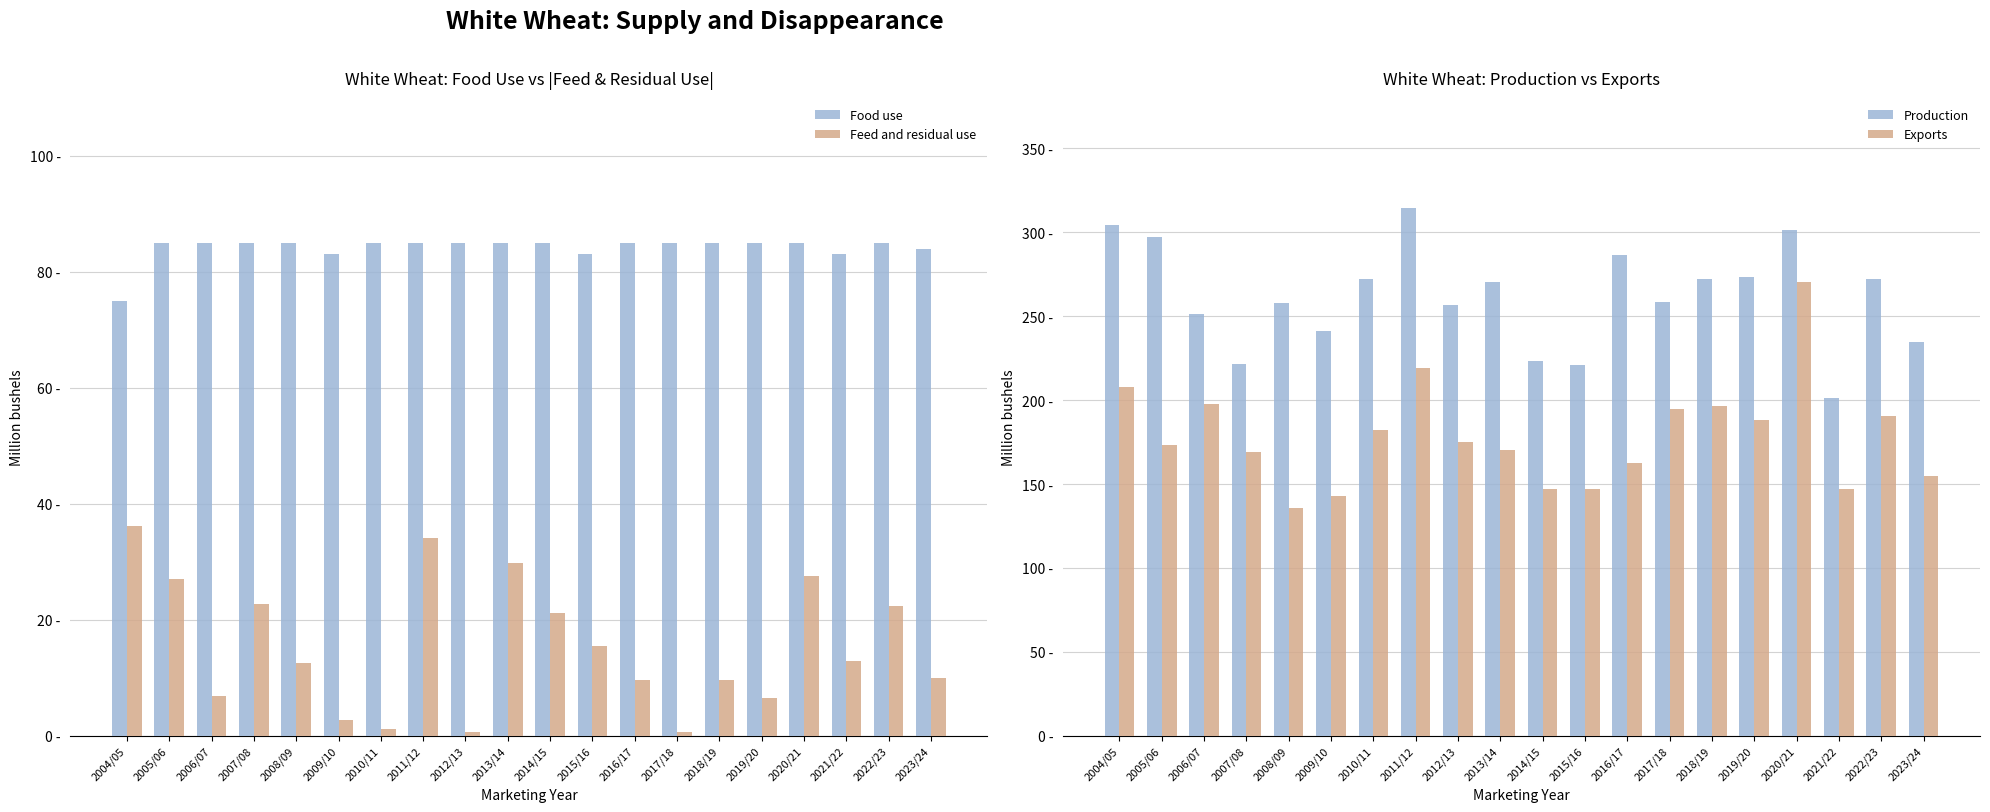

At how many categories does at least one series exceed 171?

20